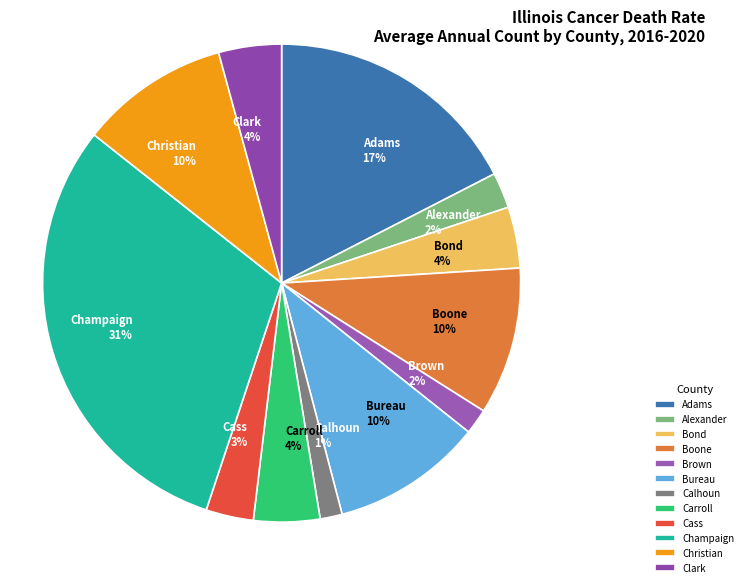

Is there a majority slice in this chart?

No